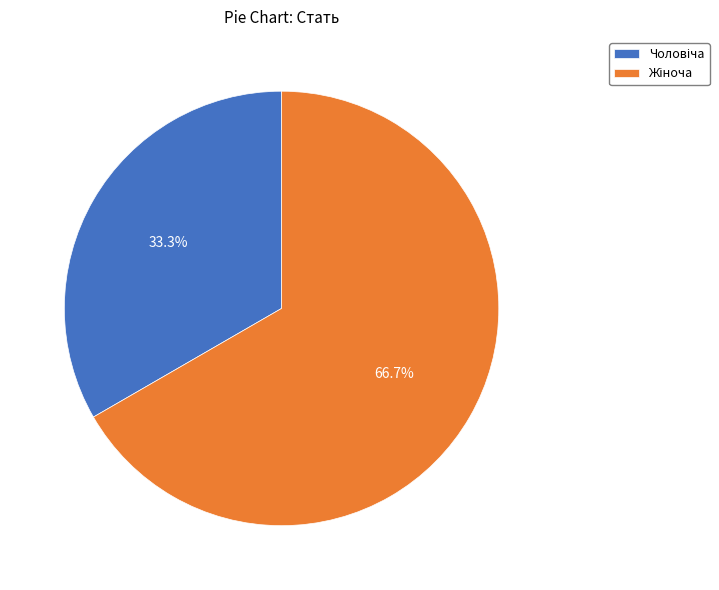

To the nearest percent, what is the difference between the largest and smallest slice percentages?

33%